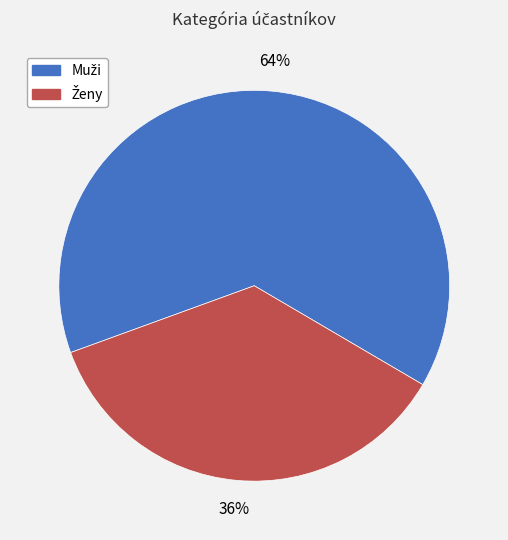

Is there a majority slice in this chart?

Yes